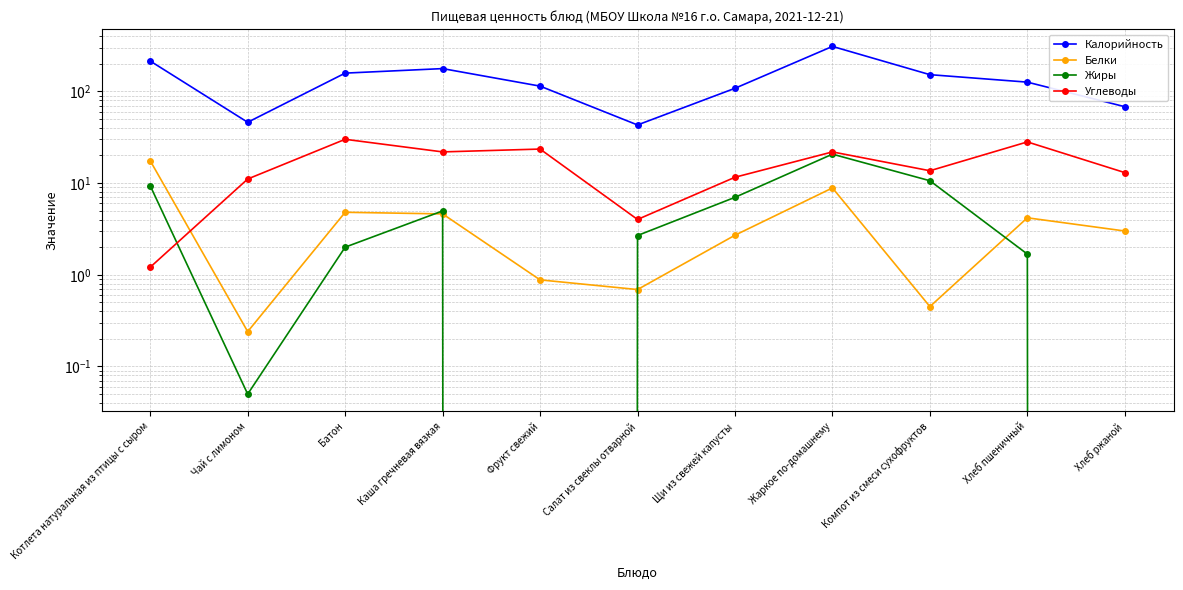

How many interior local valleys does the Жиры series have?

2